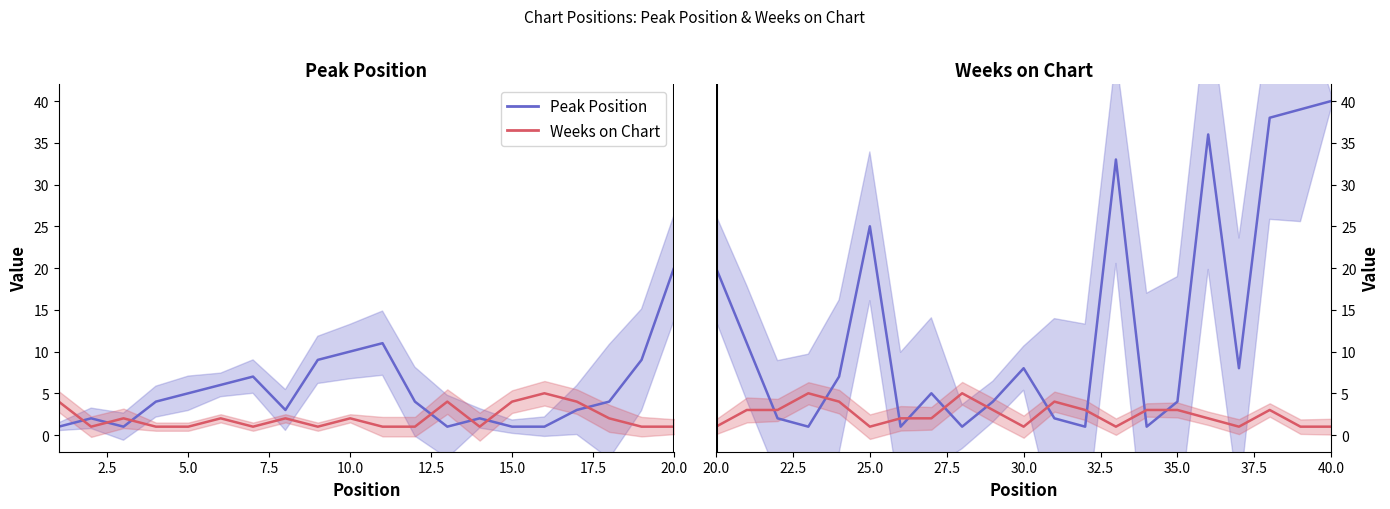

How many lines are shown in the chart?

2